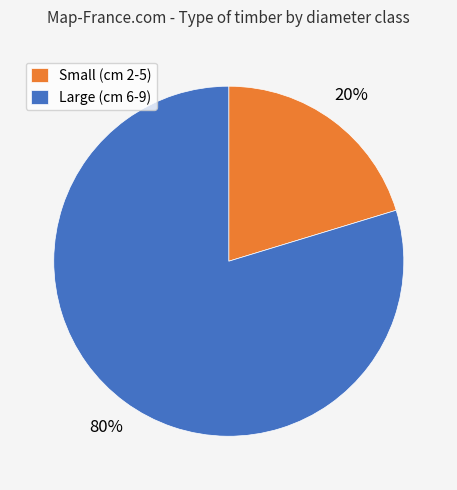

Combined, do Small (cm 2-5) and Large (cm 6-9) account for over 50%?

Yes